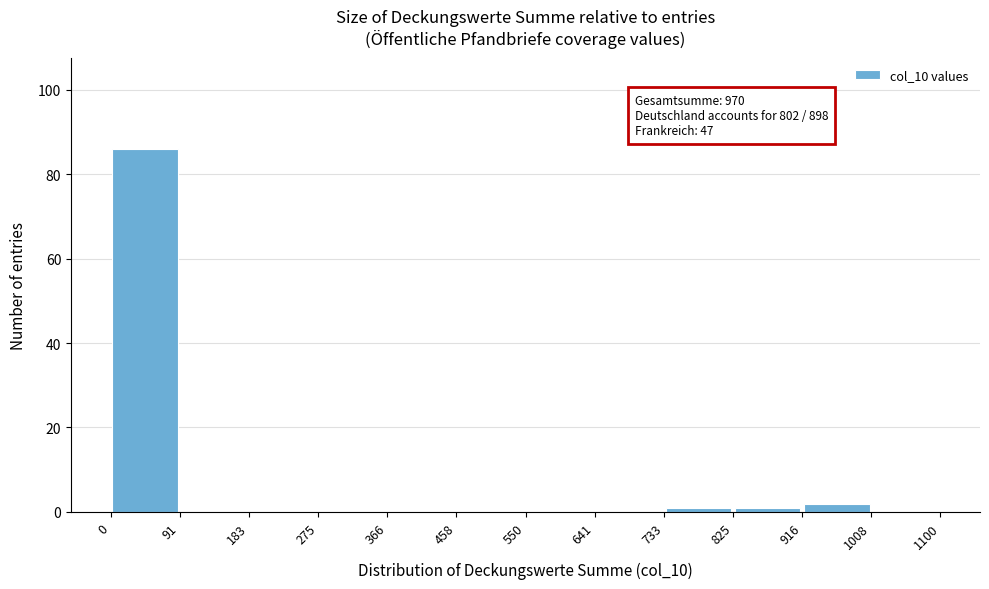

Which range on the x-axis has the tallest bar?

0 to 91